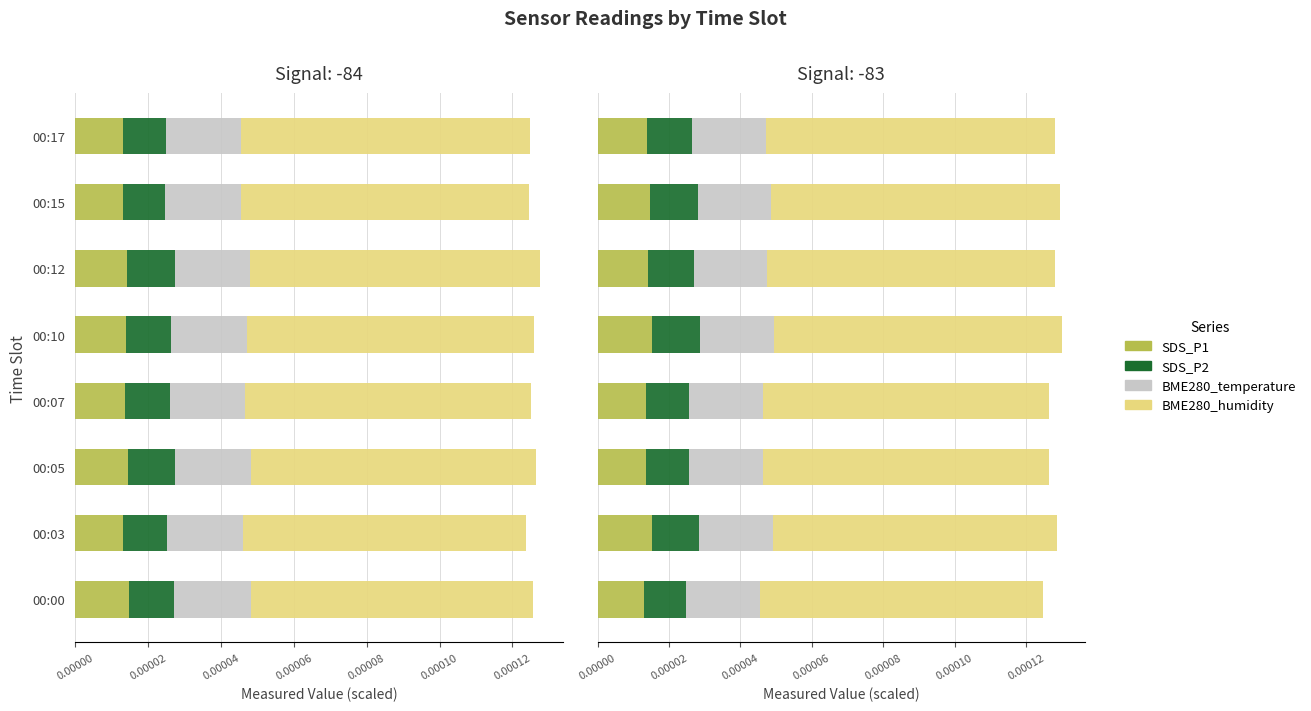

Between 00:12 and 00:17, which series saw the biggest shift?

BME280_humidity